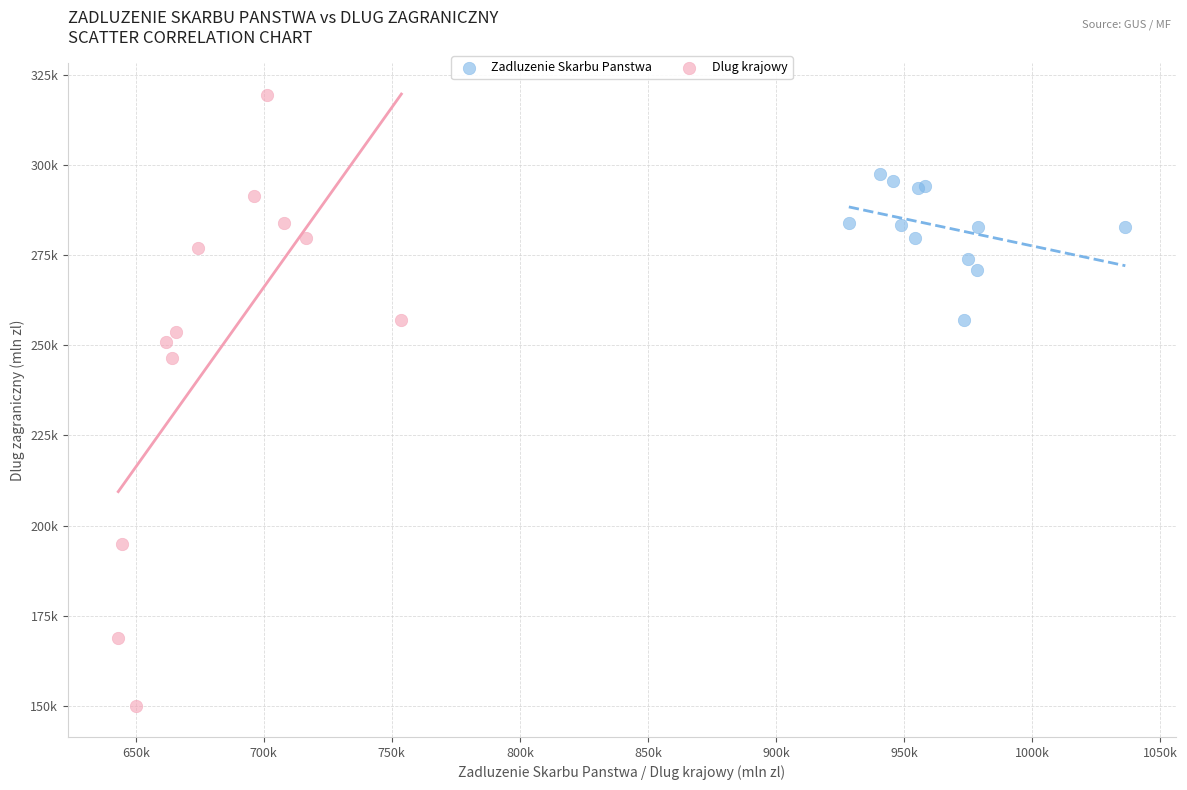

Which series contains the highest Y value?

Dlug krajowy